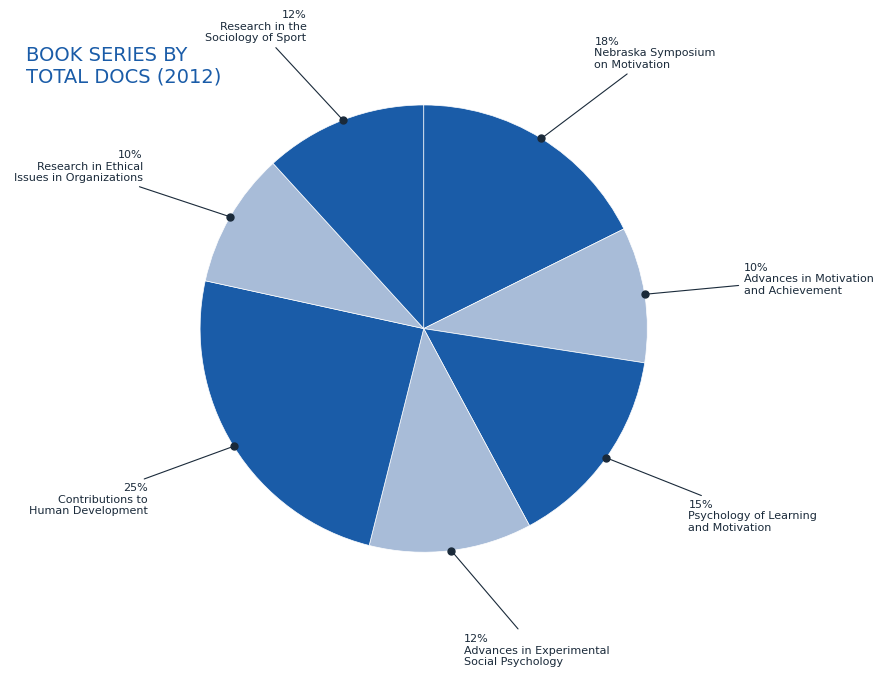

Is there a majority slice in this chart?

No